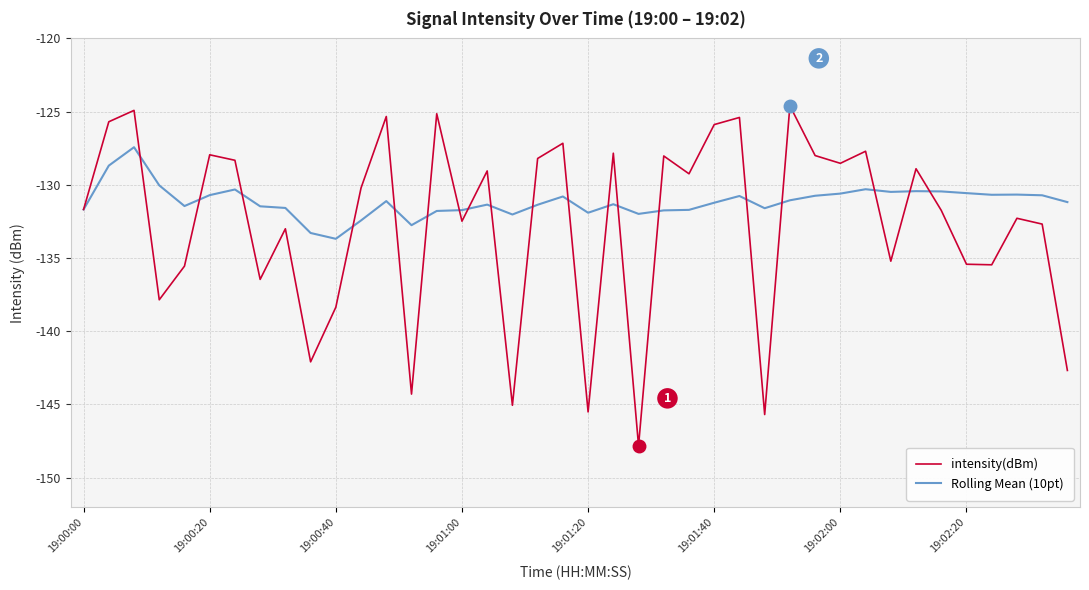

Which series has the largest total across all categories?

Rolling Mean (10pt)